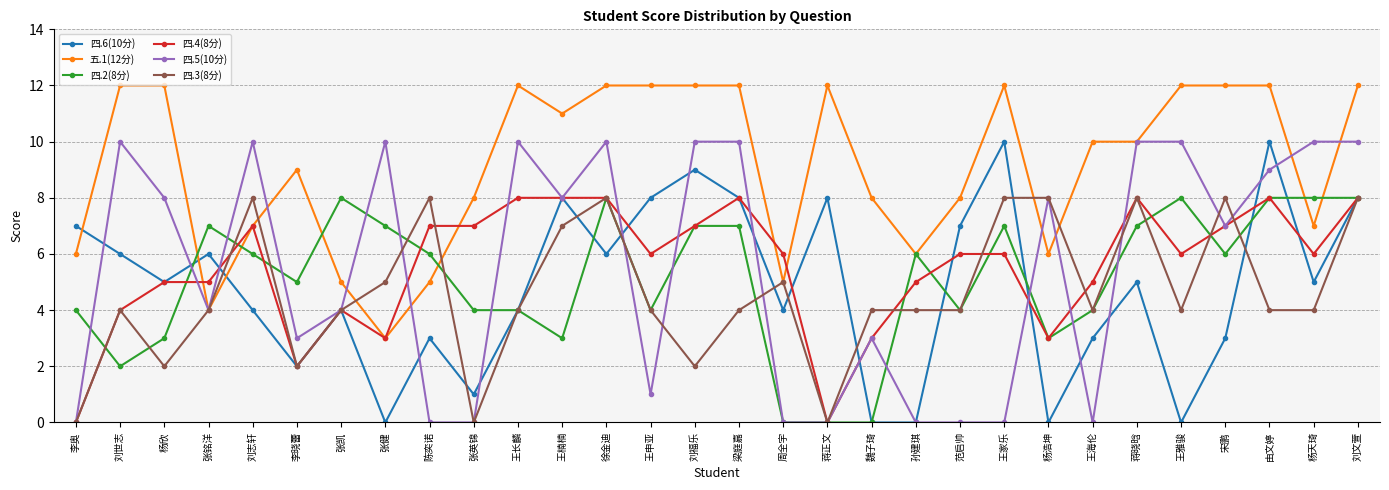

True or false: 四.5(10分) and 五.1(12分) intersect in this chart.

True